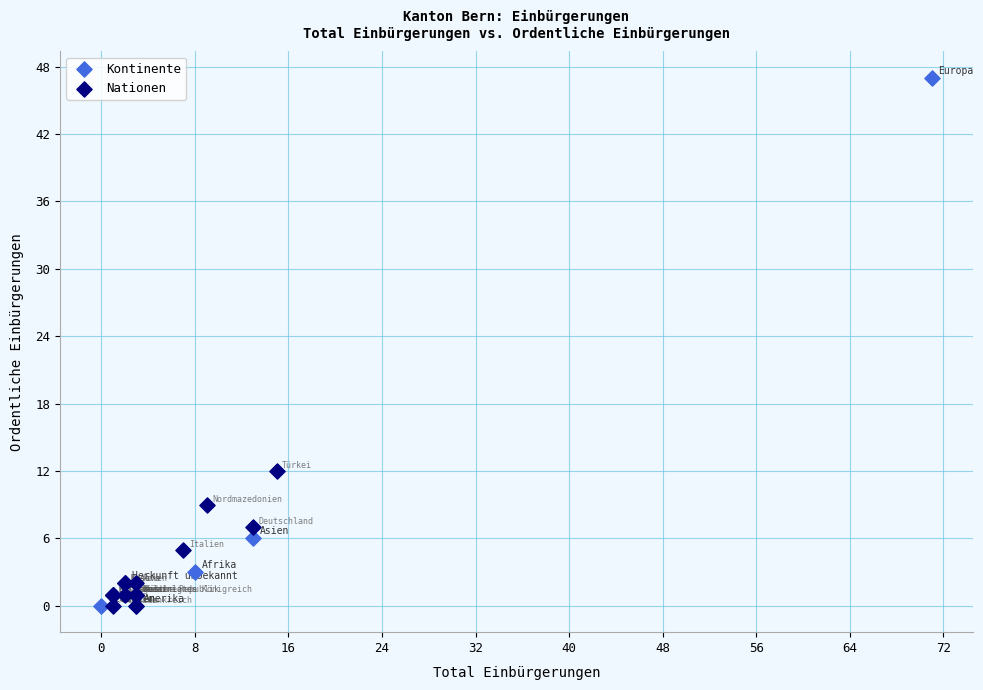

Which series reaches the maximum Y coordinate?

Kontinente